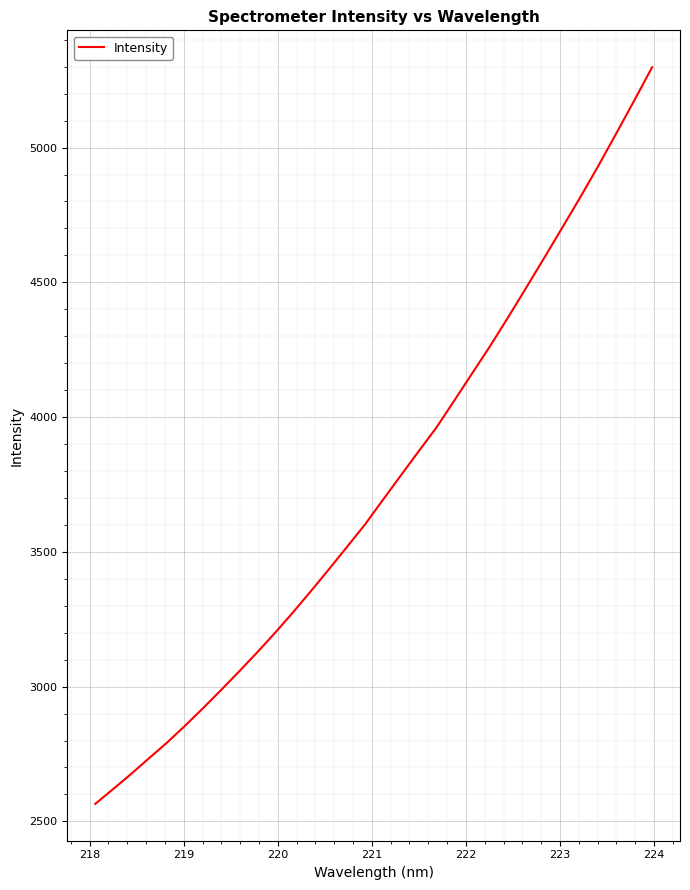

What is the smallest value displayed?

2564.9